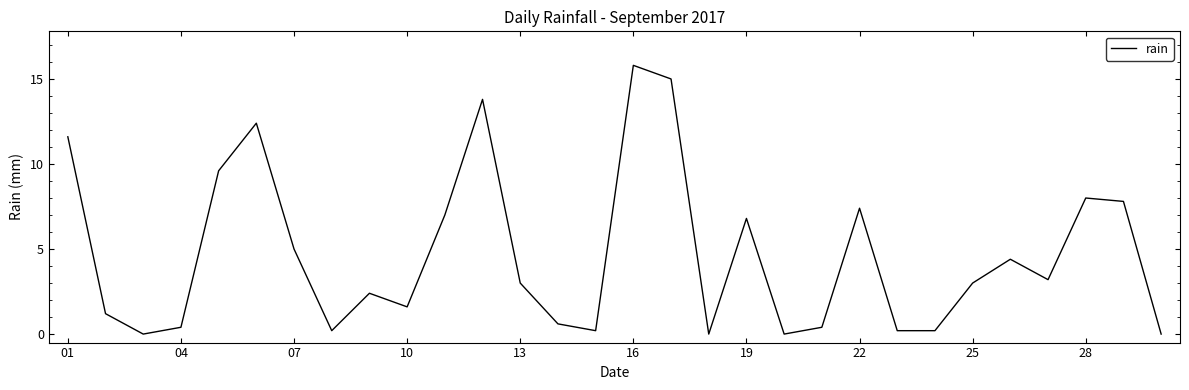

What is the greatest value displayed?

15.8